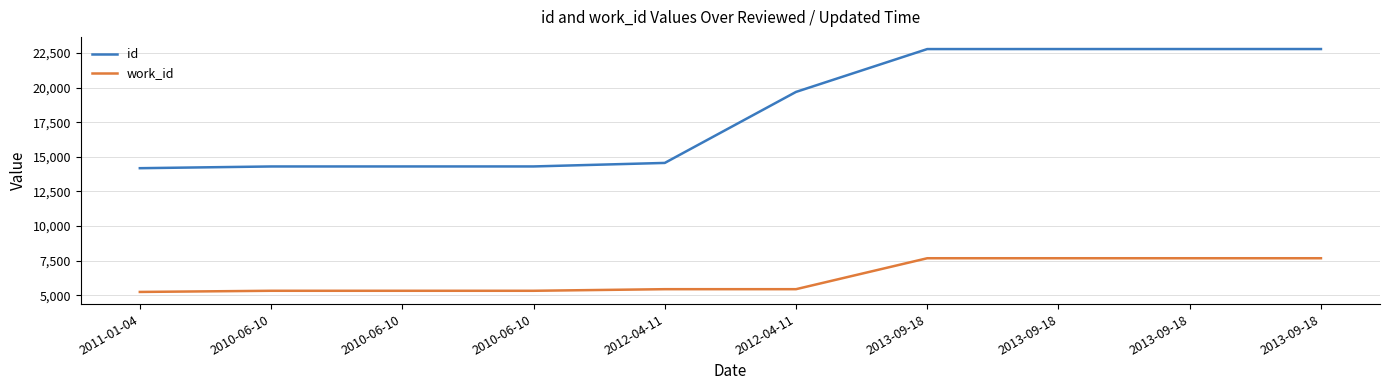

Reading right to left, what are all the values shown in this chart?

id: 22780	22779	22778	22777	19684	14558	14304	14303	14302	14178
work_id: 7677	7677	7677	7677	5443	5443	5328	5328	5328	5244